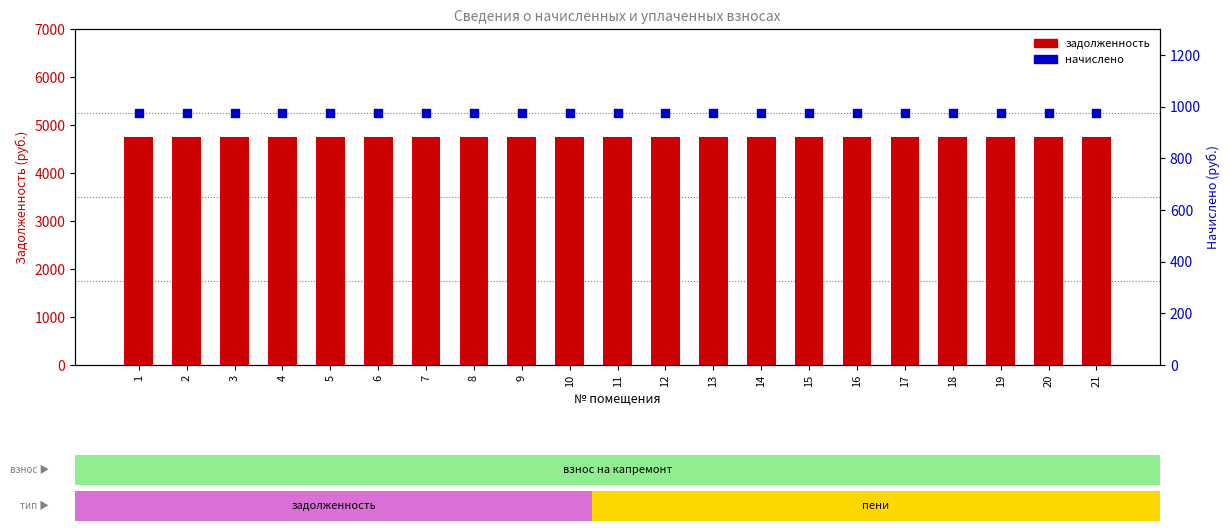

Which series has the largest total across all categories?

задолженность